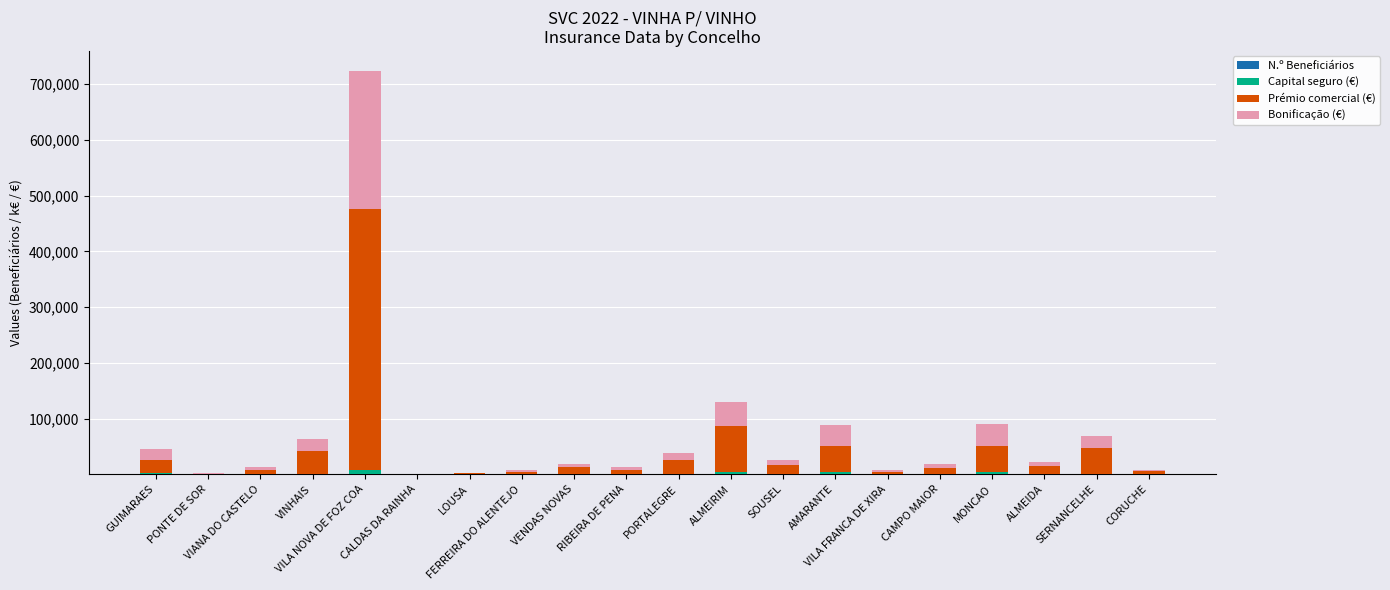

Does the chart contain stacked bars?

Yes